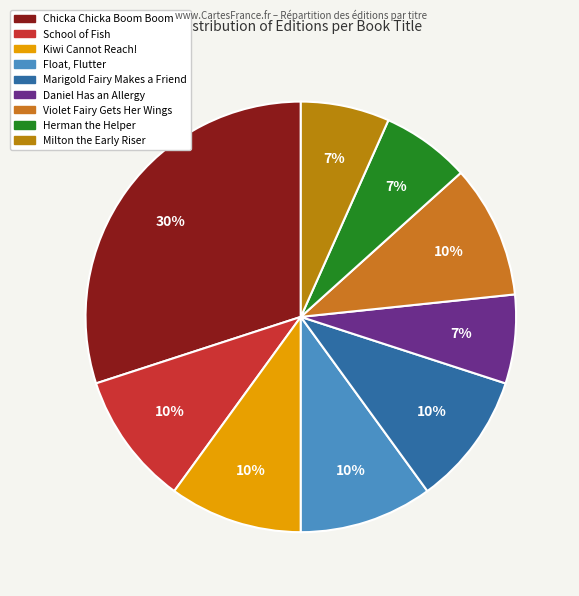

Count the number of slices in the pie.

9